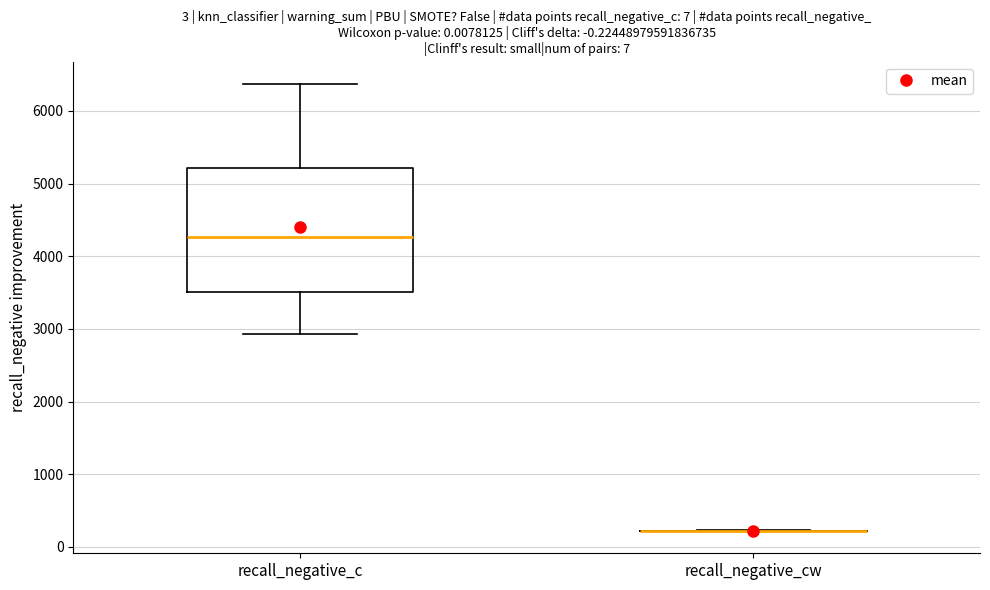

Which box is the tallest, from its lower edge to its upper edge?

recall_negative_c